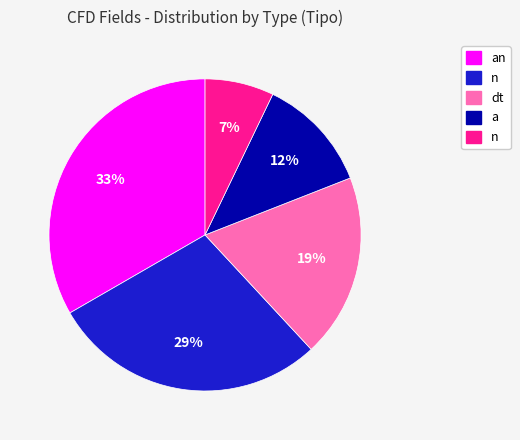

Is there a majority slice in this chart?

No